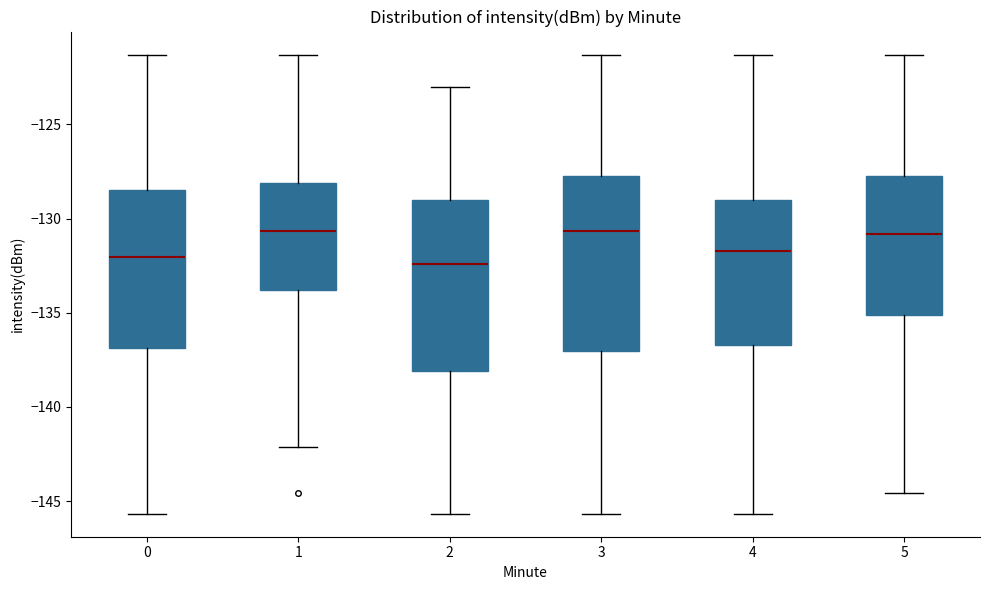

Where does the lower whisker of the box at x = 4 end on the y-axis? The values are not printed on the chart, so give them approximately, as read against the axis.

-145.5